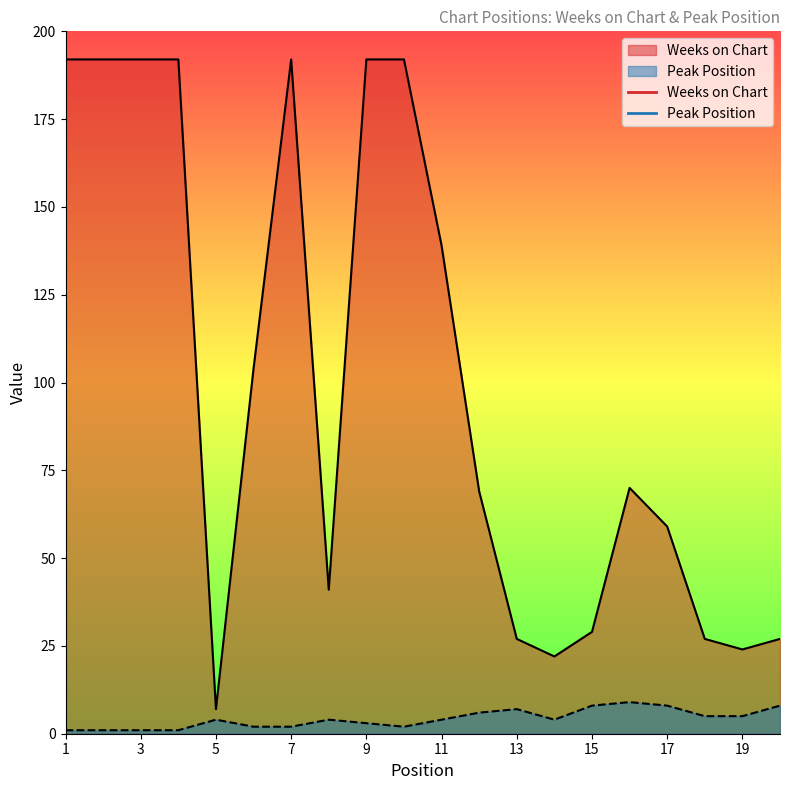

Which category has the highest value in the Peak Position series?

16